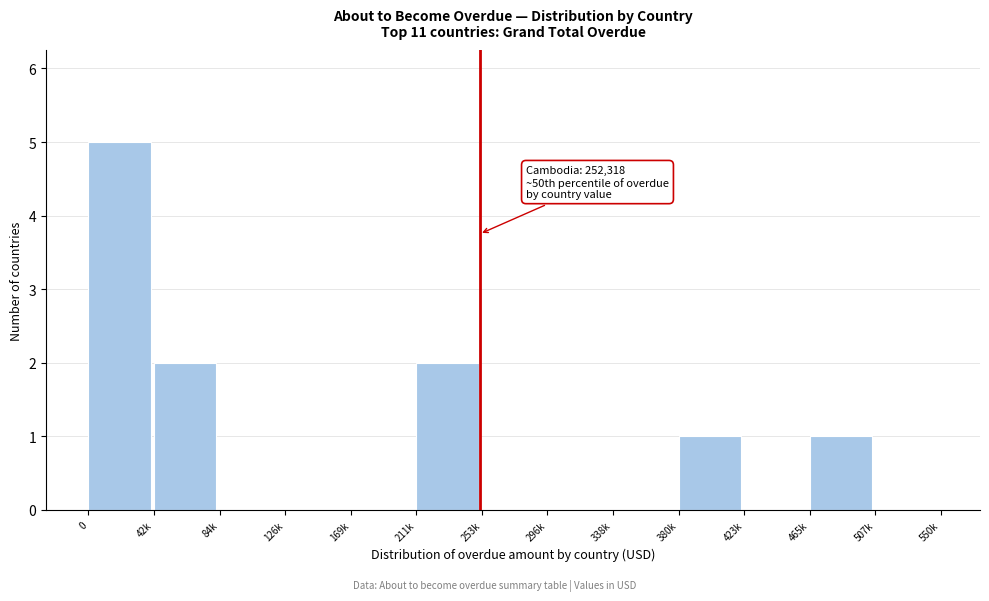

Reading left to right, extract all data points from this chart.

0=5	42k=2	84k=0	126k=0	169k=0	211k=2	253k=0	296k=0	338k=0	380k=1	423k=0	465k=1	507k=0